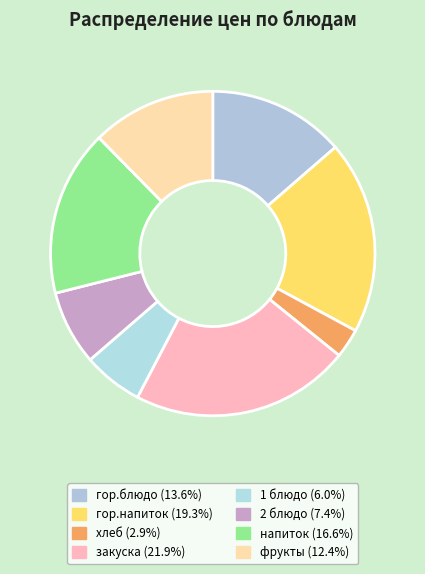

How many slices are in this pie chart?

8